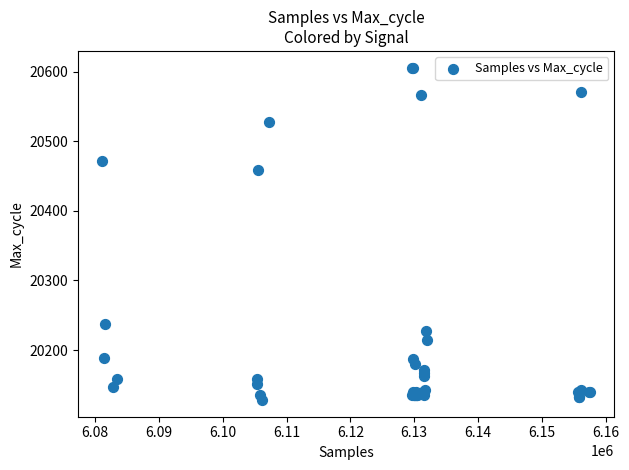

What Y value in the scatter plot is closest to 20367?

20459